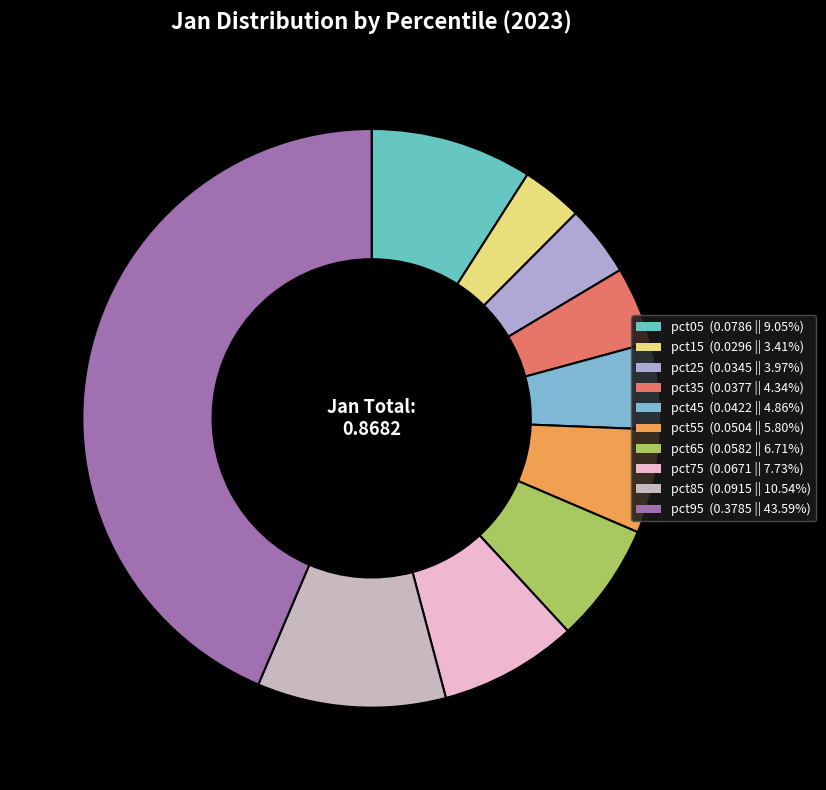

True or false: pct45 accounts for 5% of the total.

True